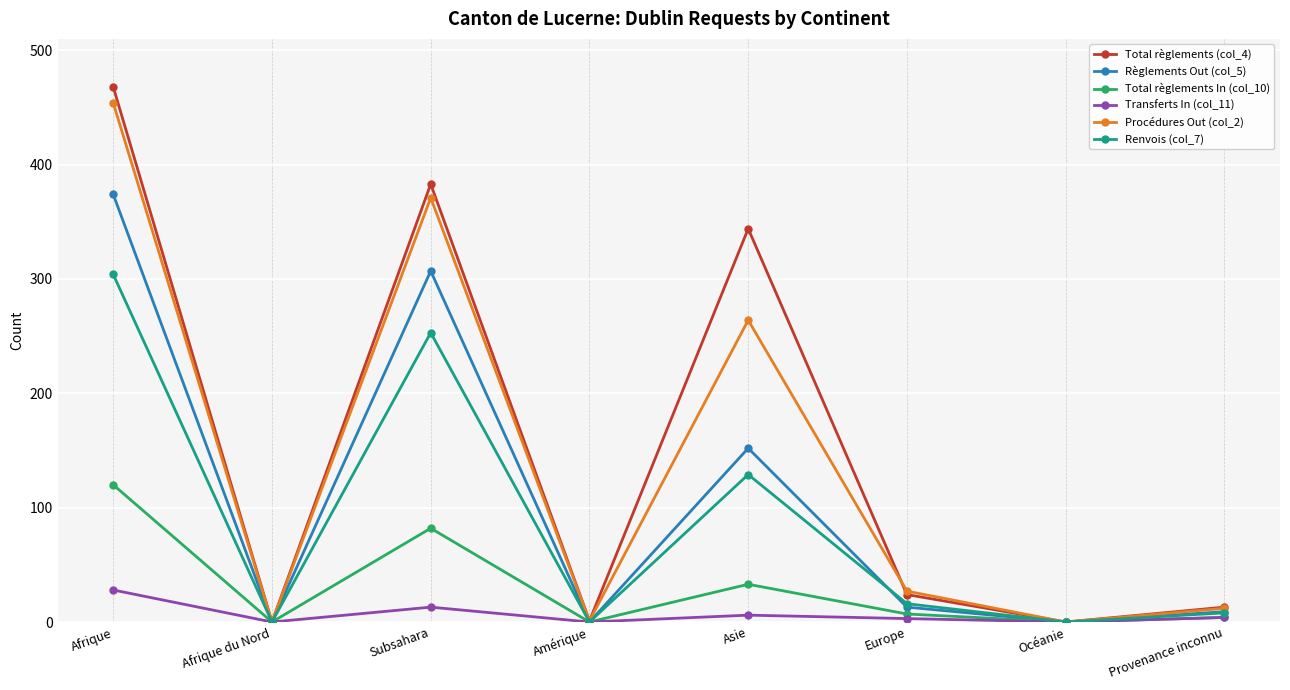

The Transferts In (col_11) series shows 28 at Afrique. True or false?

True